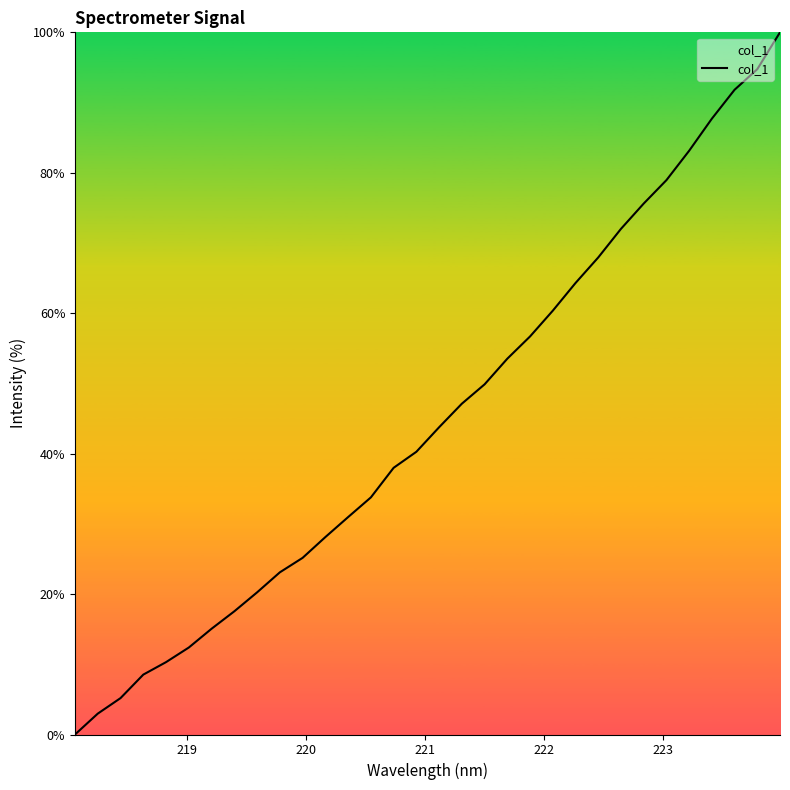

Reading right to left, extract all data points from this chart.

100.0	94.8	91.8	87.7	83.1	78.9	75.6	72.0	67.9	64.3	60.4	56.7	53.5	49.9	47.1	43.8	40.3	38.0	33.8	31.0	28.1	25.2	23.1	20.2	17.5	15.1	12.4	10.3	8.5	5.2	3.0	0.0